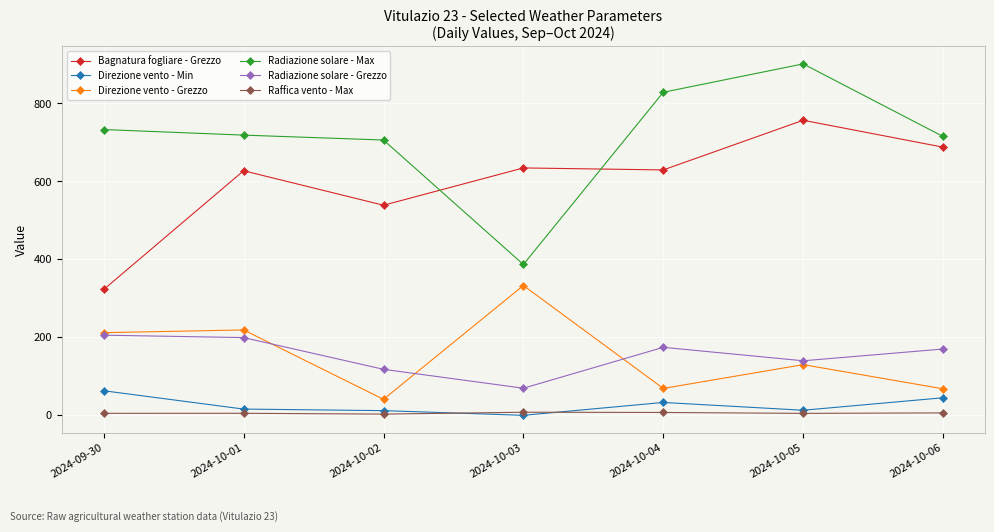

Which series changed the most between 2024-10-02 and 2024-10-04?

Radiazione solare - Max